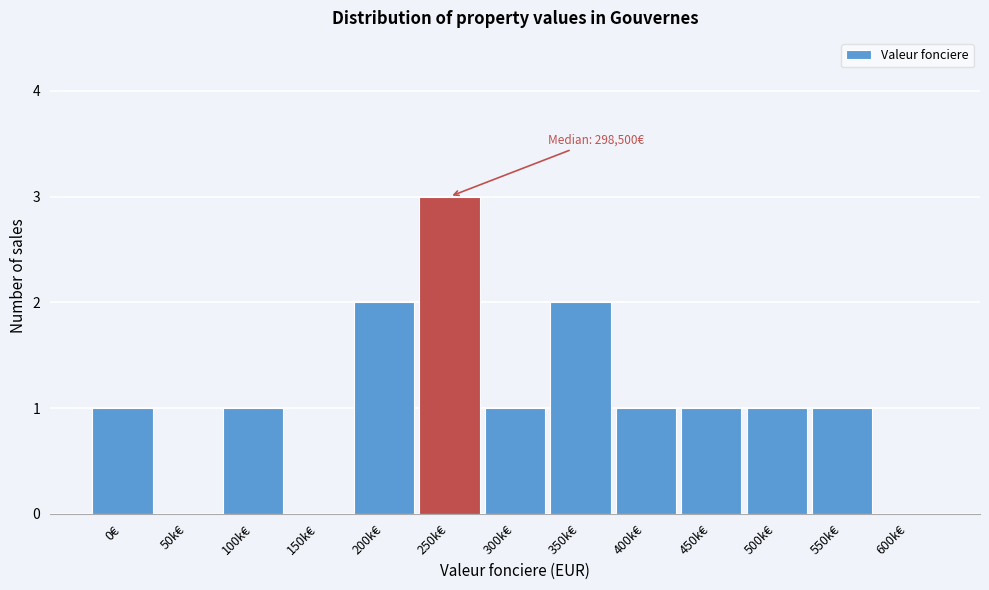

Reading left to right, what are all the values shown in this chart?

0€=1	50k€=0	100k€=1	150k€=0	200k€=2	250k€=3	300k€=1	350k€=2	400k€=1	450k€=1	500k€=1	550k€=1	600k€=0